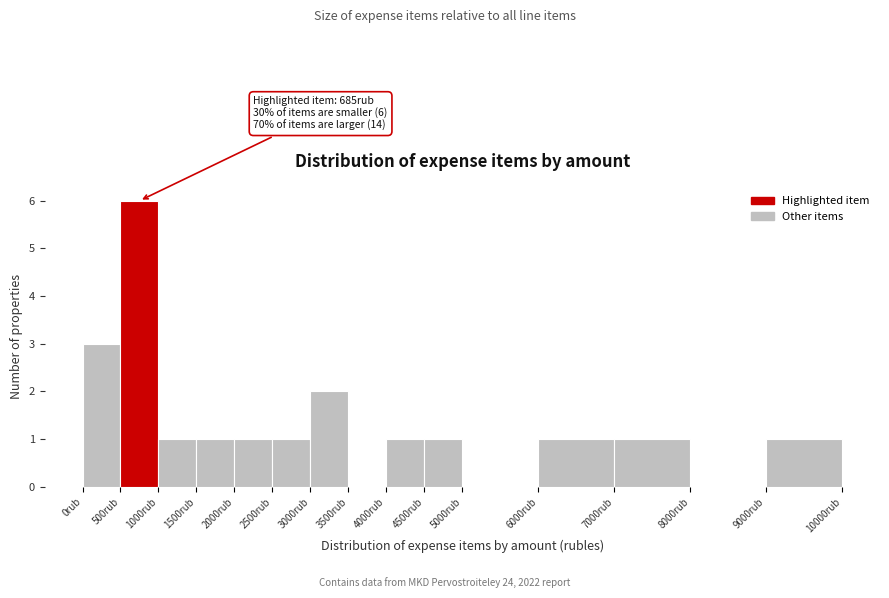

Over which range of the x-axis is the bar tallest?

500 to 1000